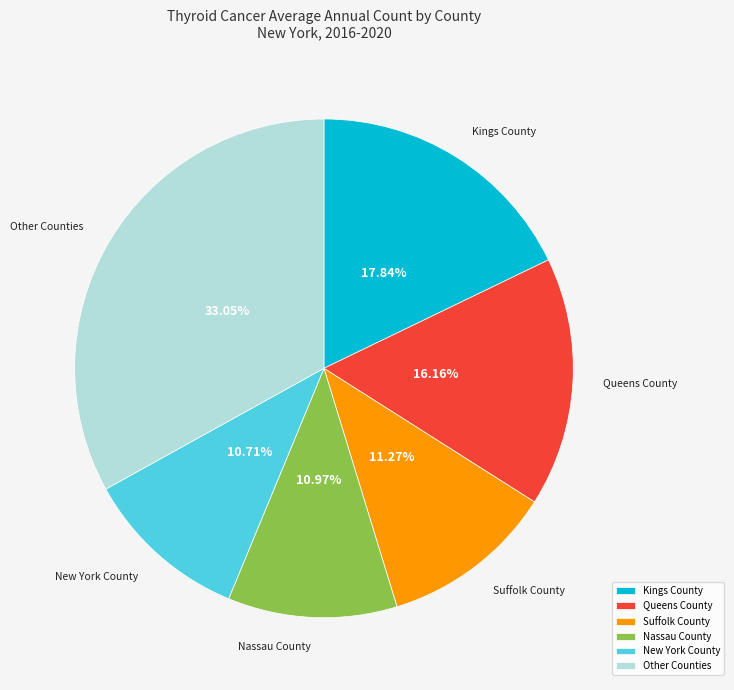

Count the number of slices in the pie.

6